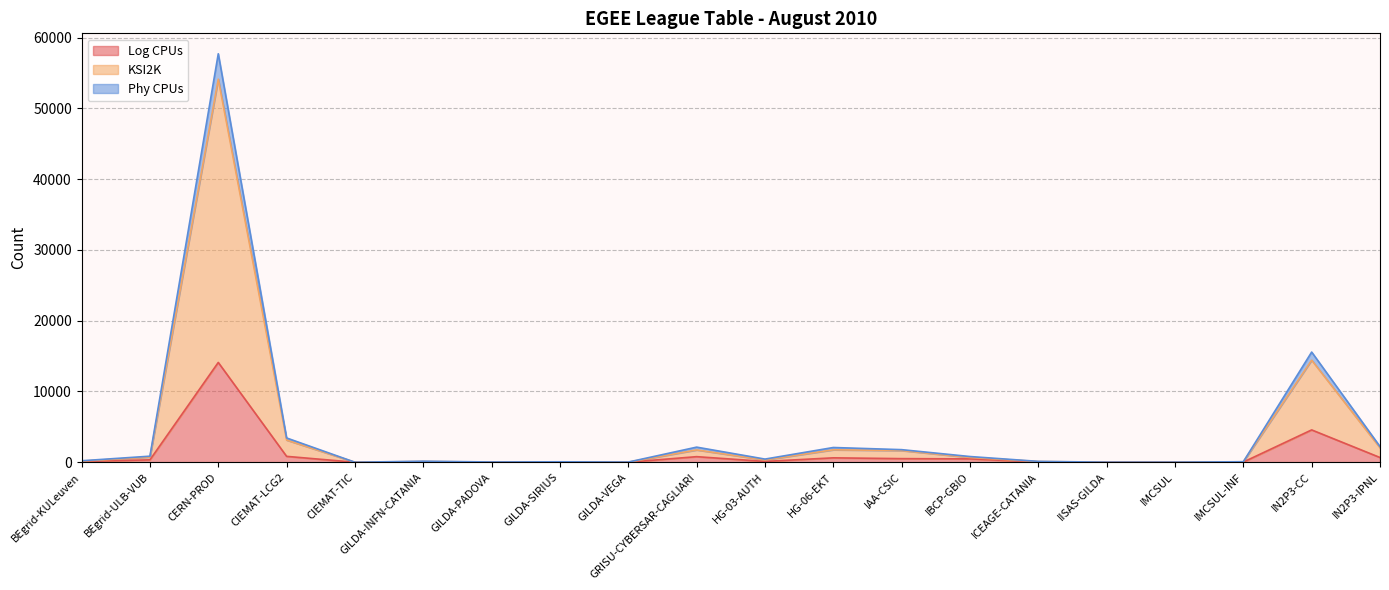

What is the difference between the second highest and second lowest values in the Phy CPUs series?

15558